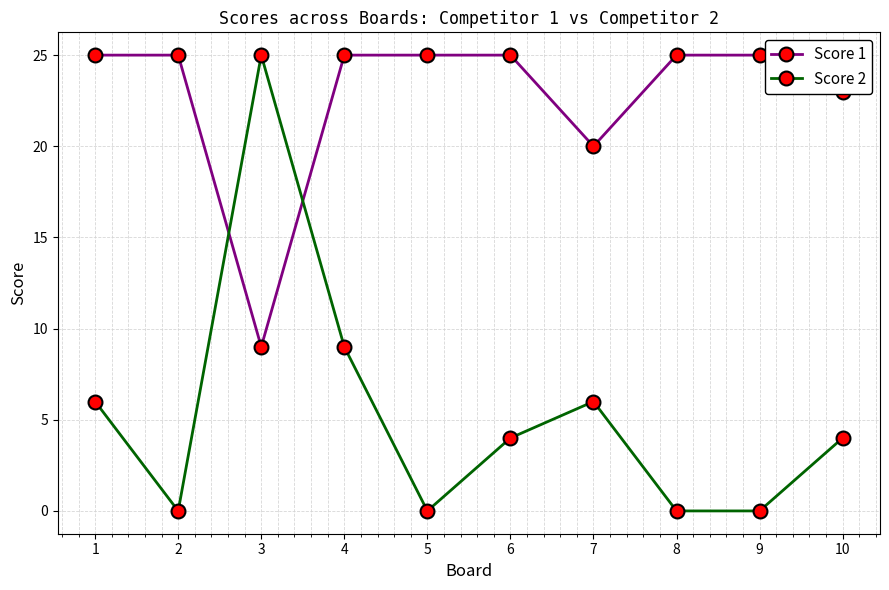

The value of Score 2 at 10 is 6. True or false?

False